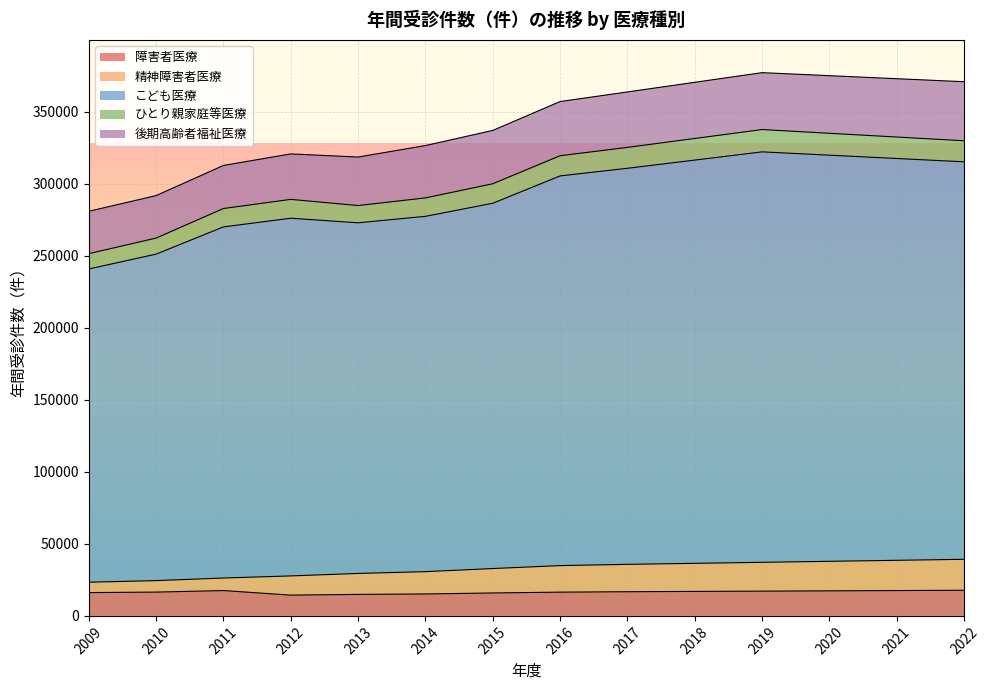

What is the minimum value for 精神障害者医療?

23390